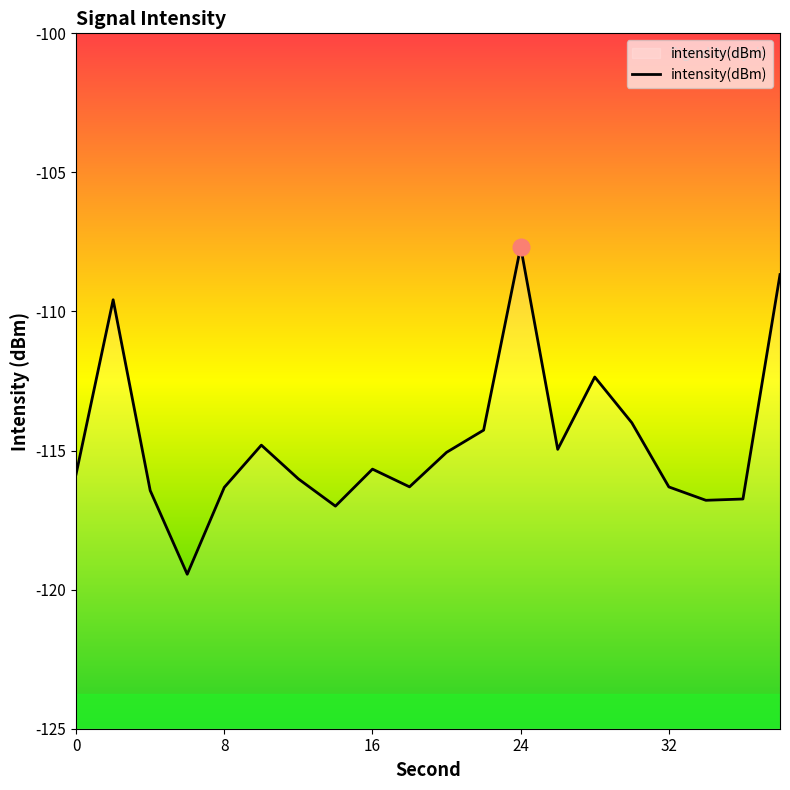

What is the difference between the second highest and second lowest values?

8.3